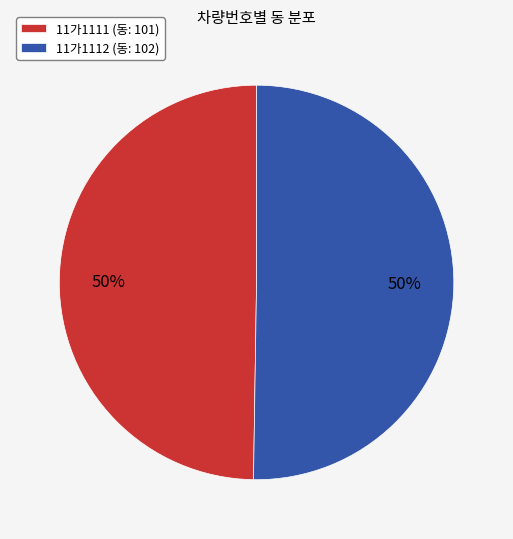

Is it true that 11가1111 (동: 101) is 50% of the pie?

True